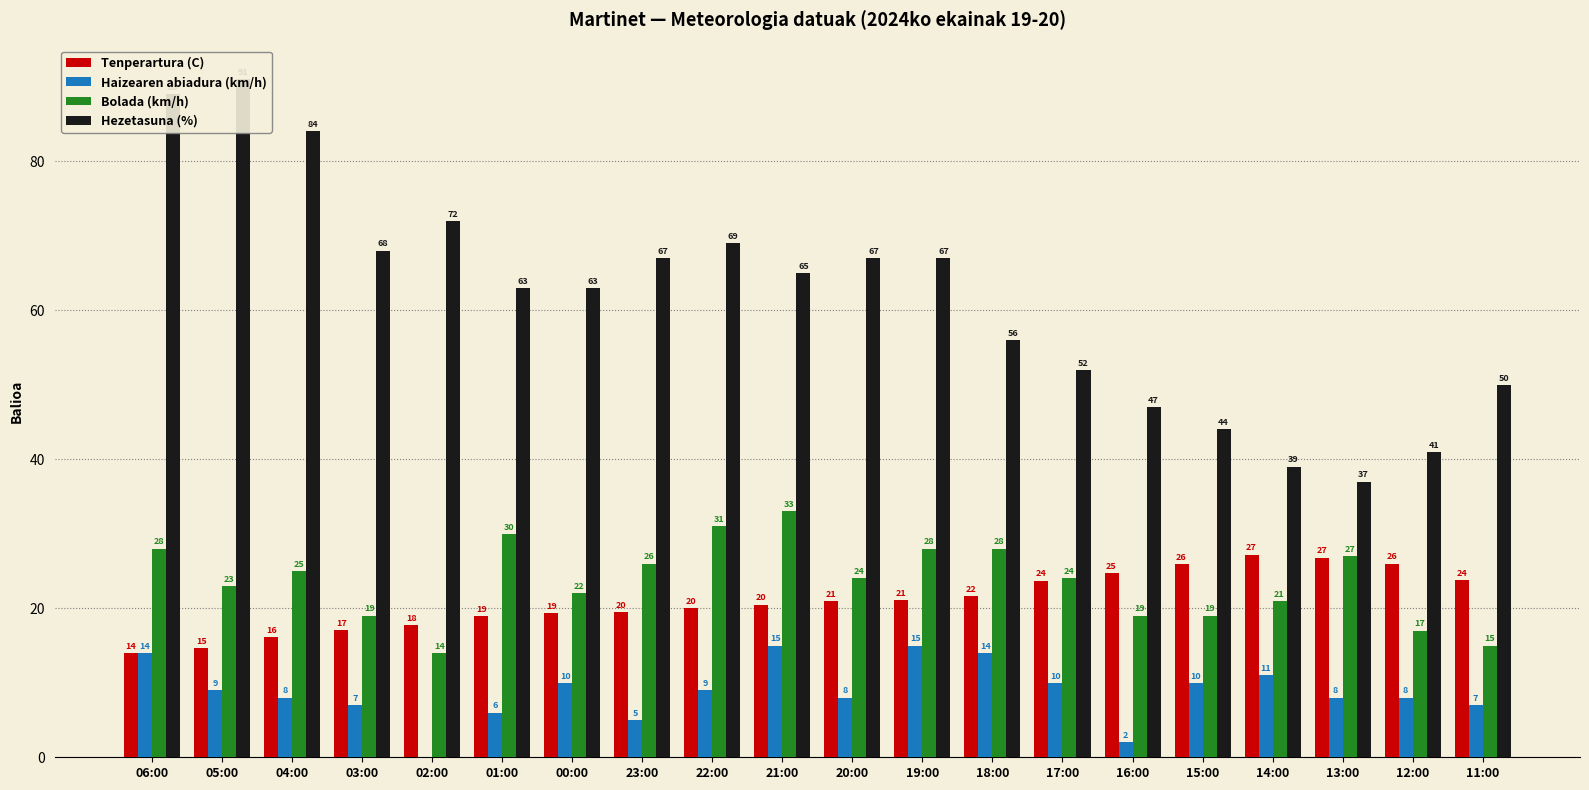

True or false: Bolada (km/h) has a value of 30.0 at 01:00.

True